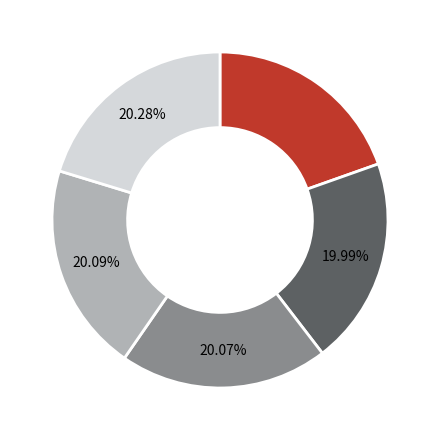

Is there any slice that represents more than half of the pie?

No